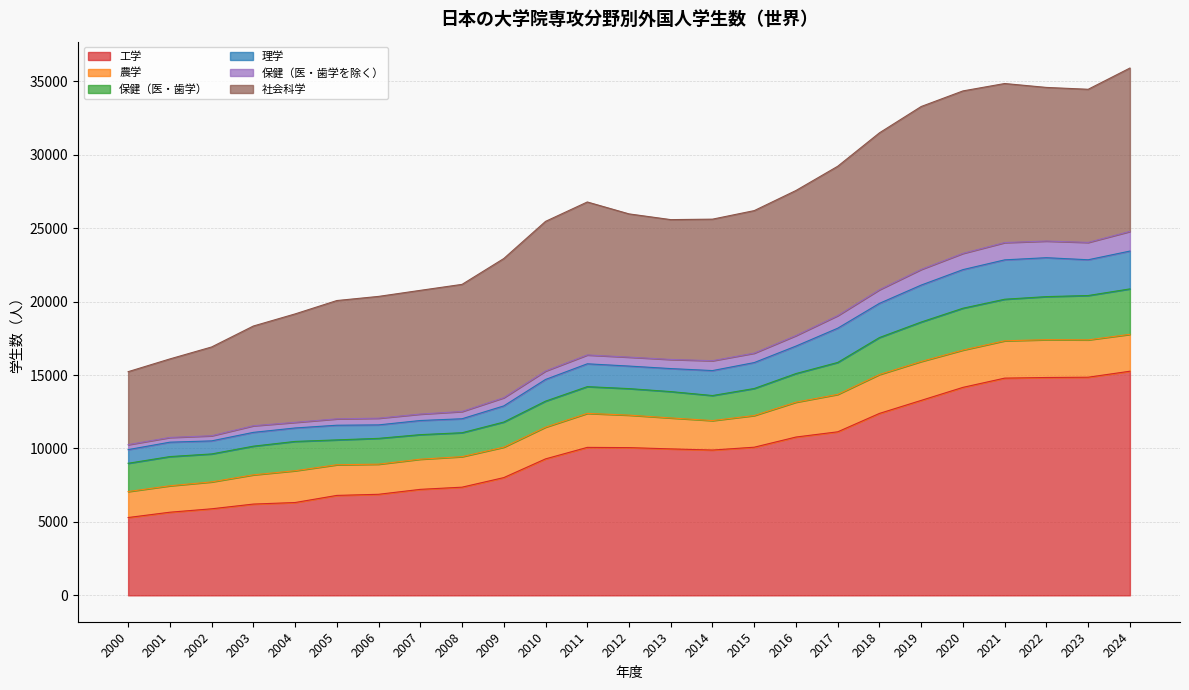

What is the minimum value for 工学?

5299